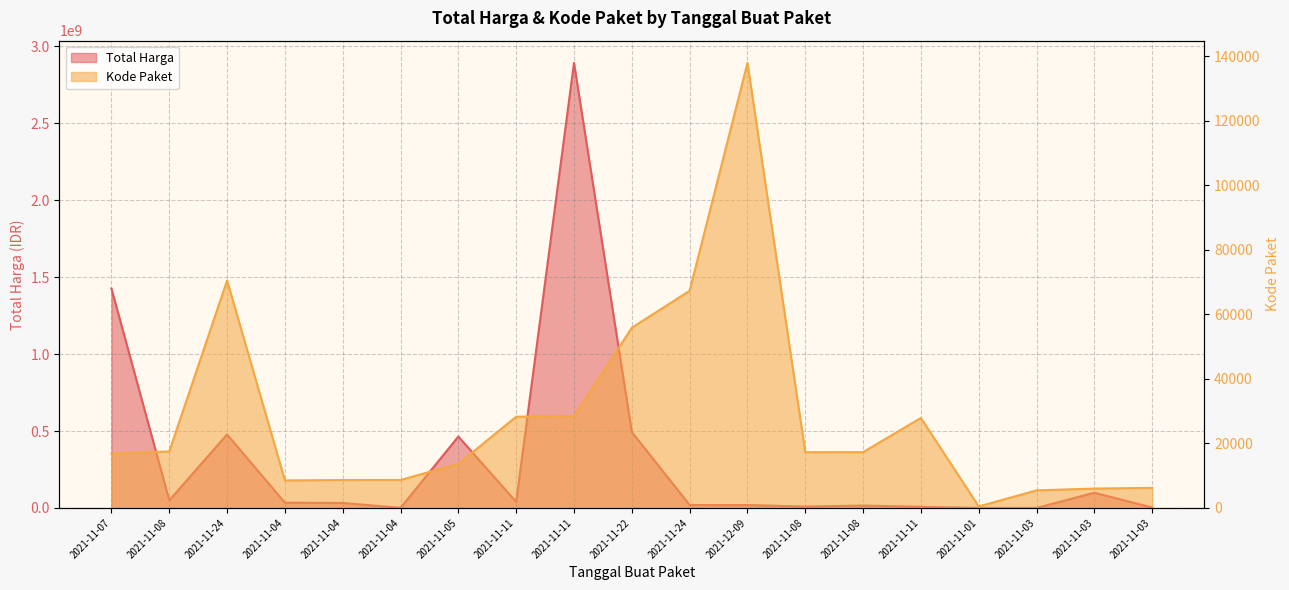

What is the total value across all series at 2021-11-07?

1425884723